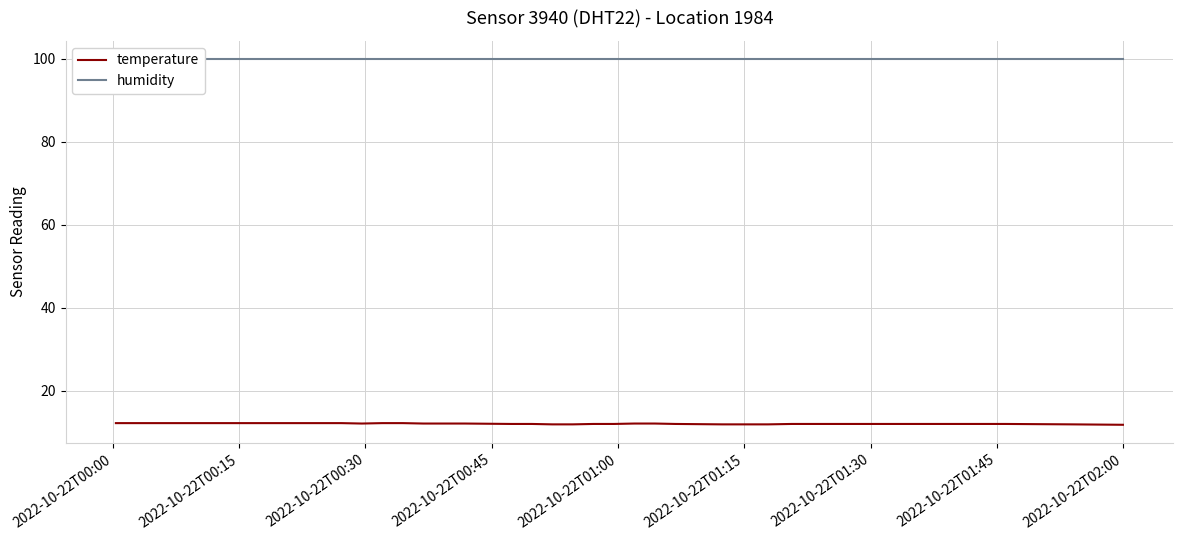

Which series has the largest total across all categories?

humidity